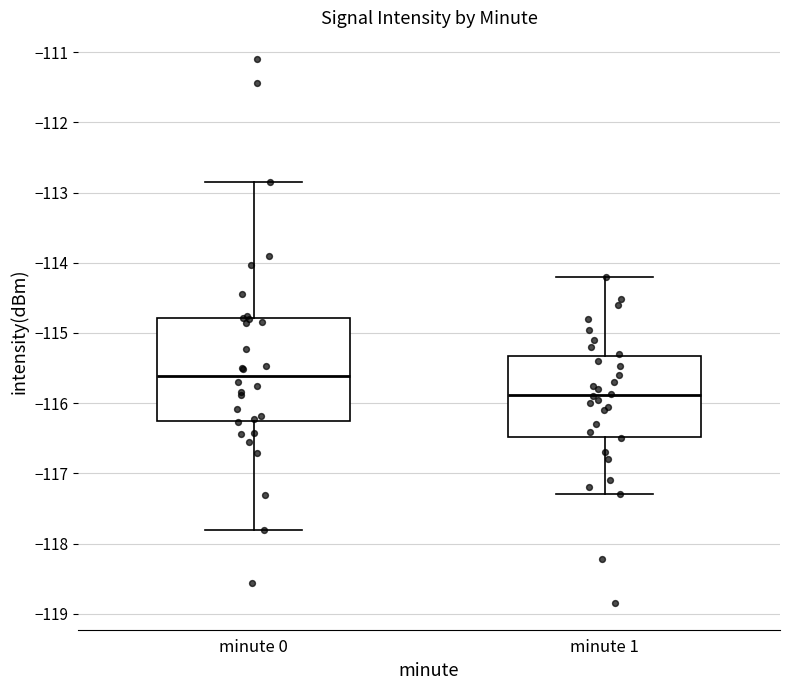

Reading left to right, read every box against the y-axis: the position of its median line, the range the box covers, and the ends of its whiskers. The values are not printed on the chart, so give them approximately, as read against the axis.

minute 0: median -115.6, box -116.3 to -114.8, whiskers -117.8 to -112.9
minute 1: median -115.9, box -116.5 to -115.3, whiskers -117.3 to -114.2